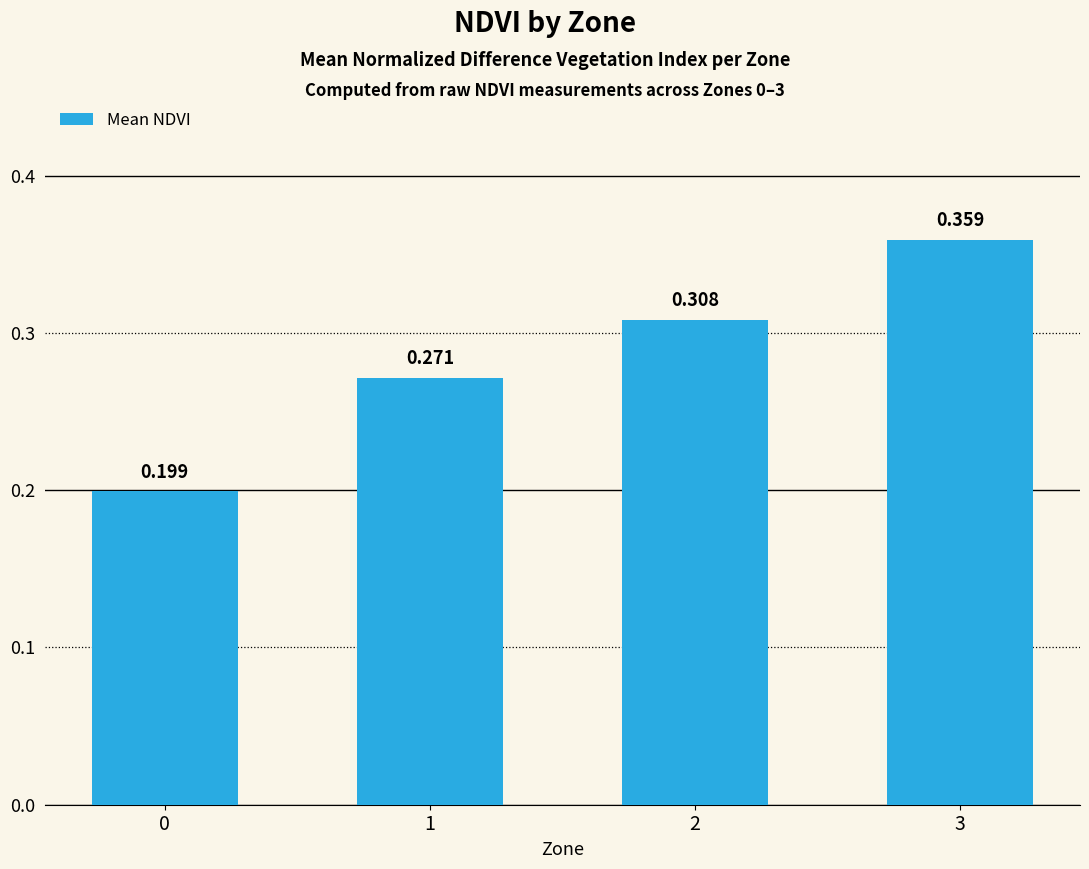

How many bars are there in total?

4